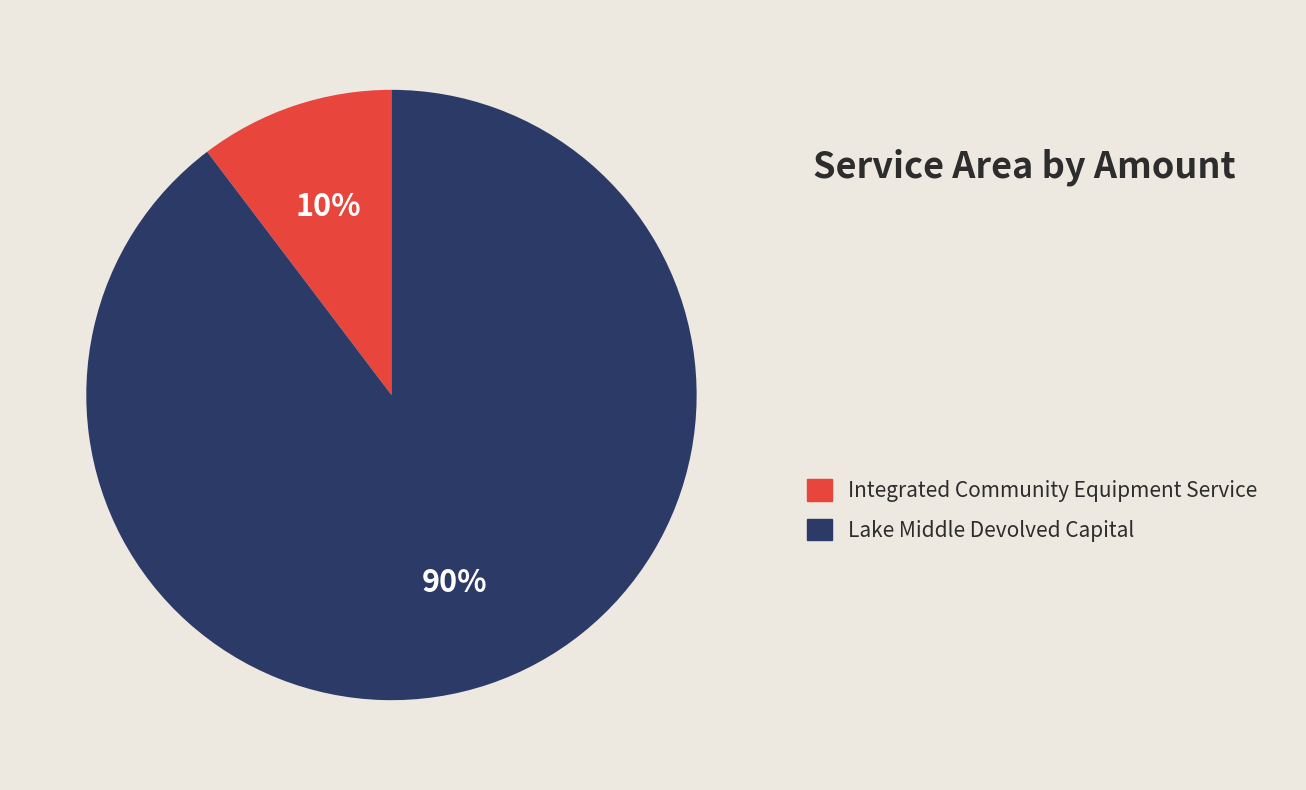

Does any single category account for the majority?

Yes